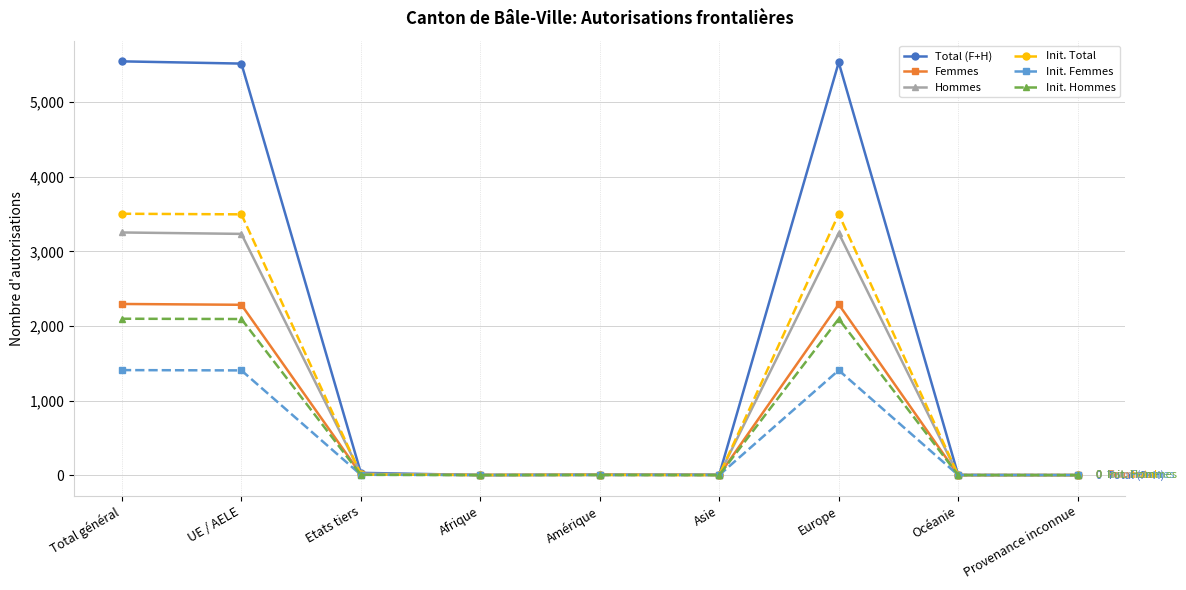

Which series has the largest range (max minus min)?

Total (F+H)